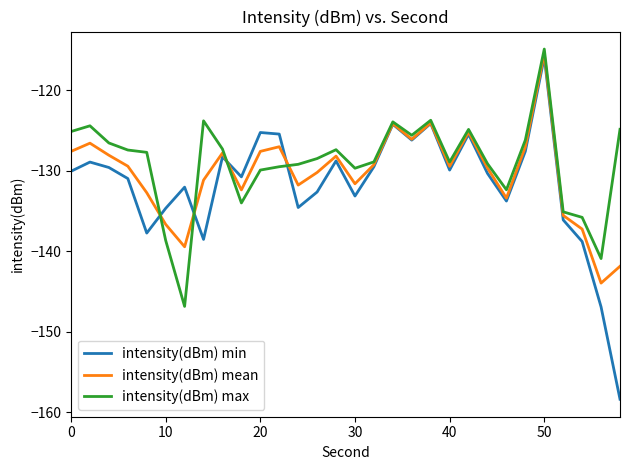

List the series in order of their overall mean, highest first.

intensity(dBm) max, intensity(dBm) mean, intensity(dBm) min